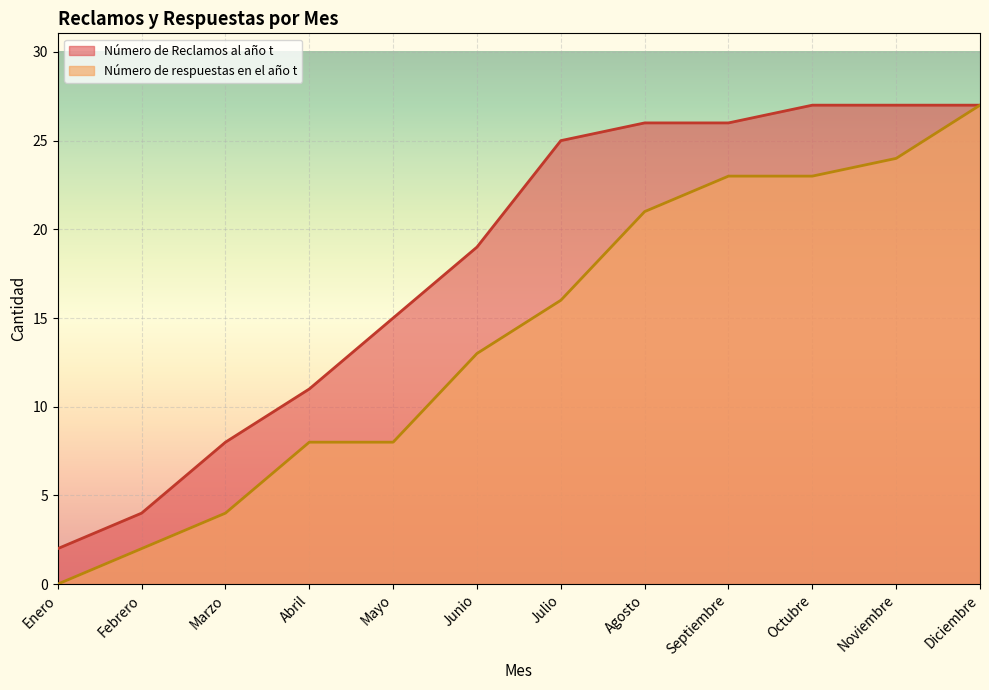

The Número de respuestas en el año t series shows 23 at Septiembre. True or false?

True